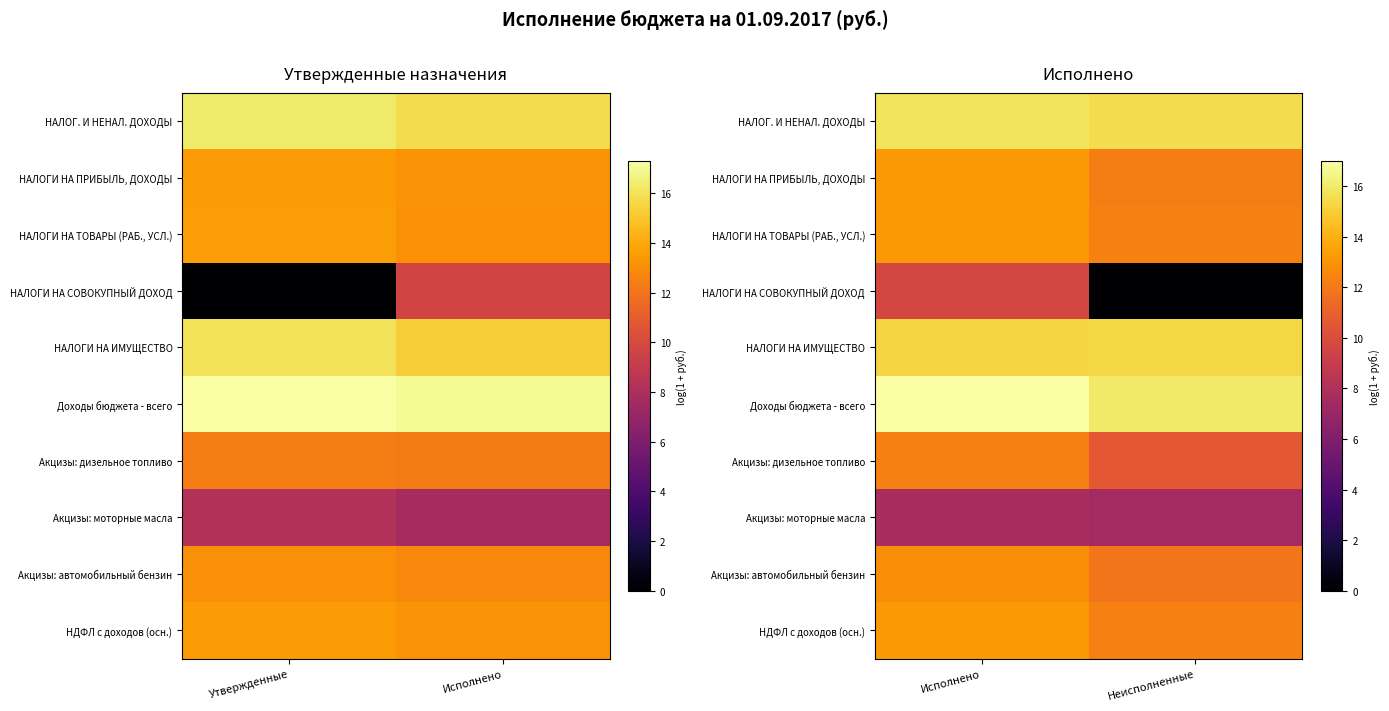

The value of НАЛОГ. И НЕНАЛ. ДОХОДЫ at Неисполненные is 9.6. True or false?

False